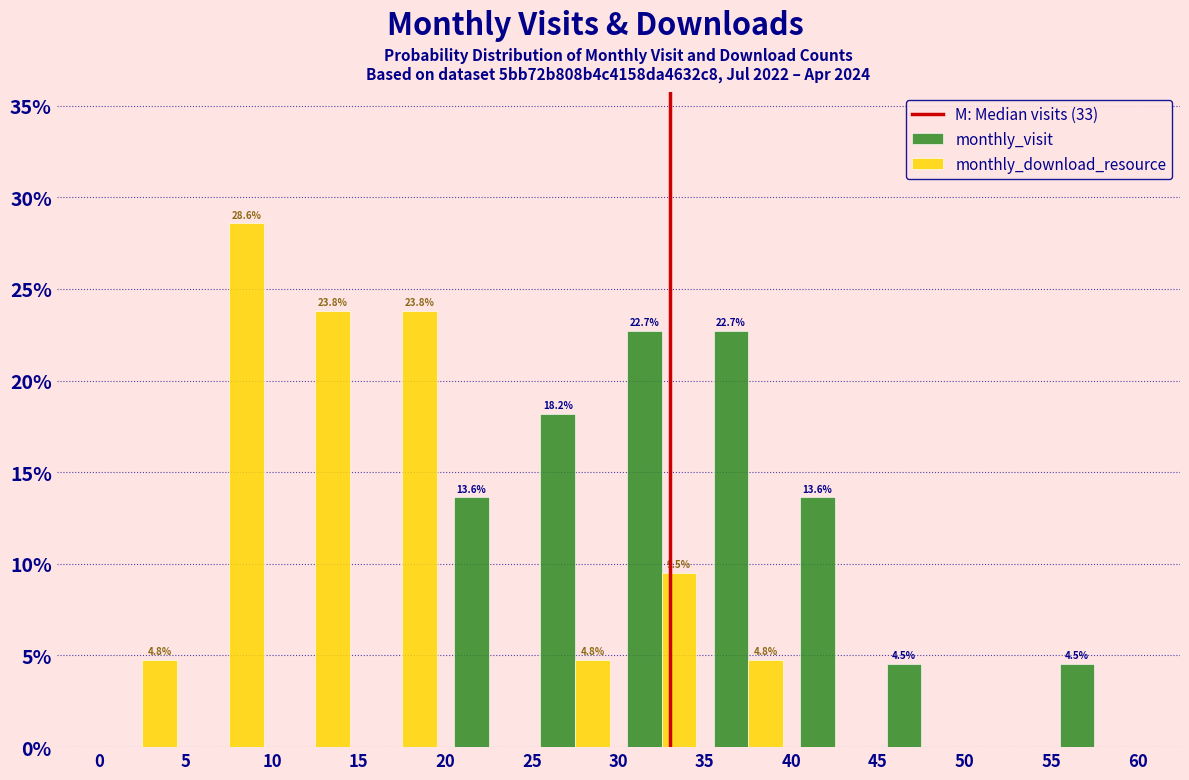

In the monthly_download_resource series, which range on the x-axis has the tallest bar?

5 to 10